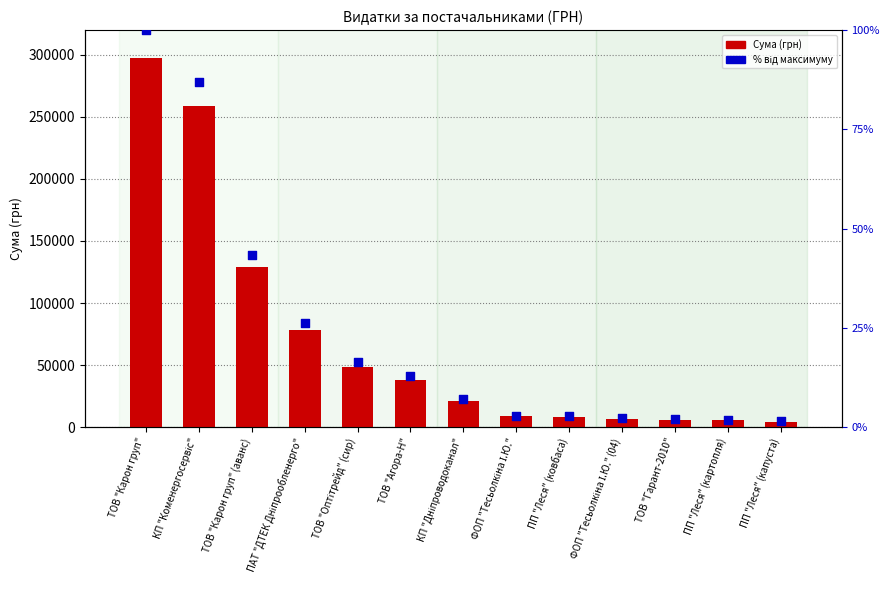

Which series reaches the maximum Y coordinate?

СУМА (ГРН)